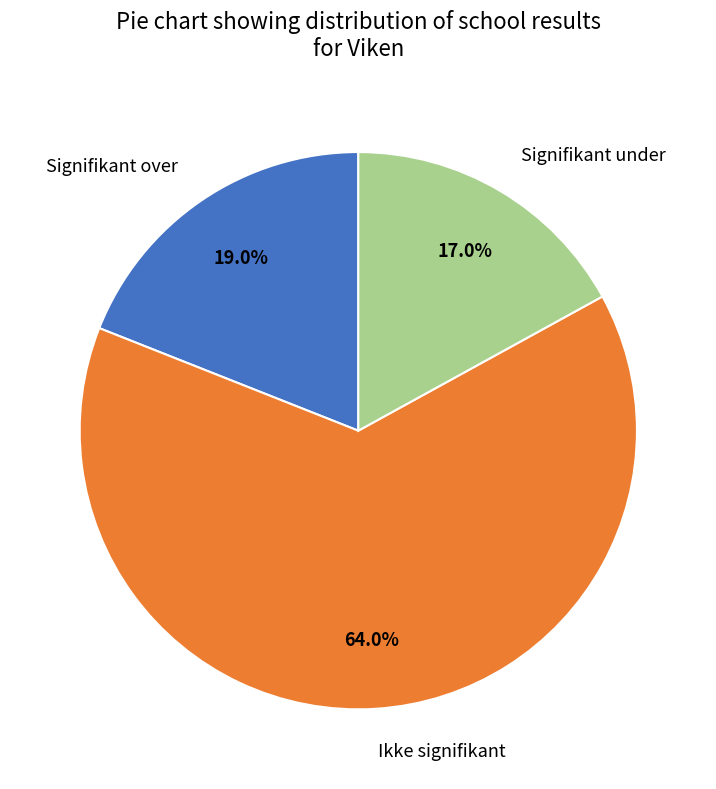

Is it true that Signifikant under is 17% of the pie?

True